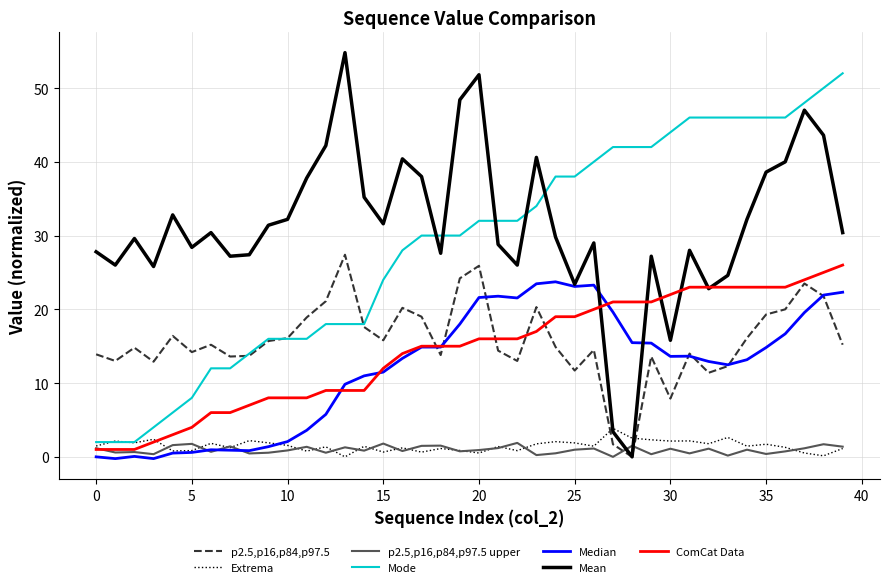

Which series has the largest range (max minus min)?

Mean